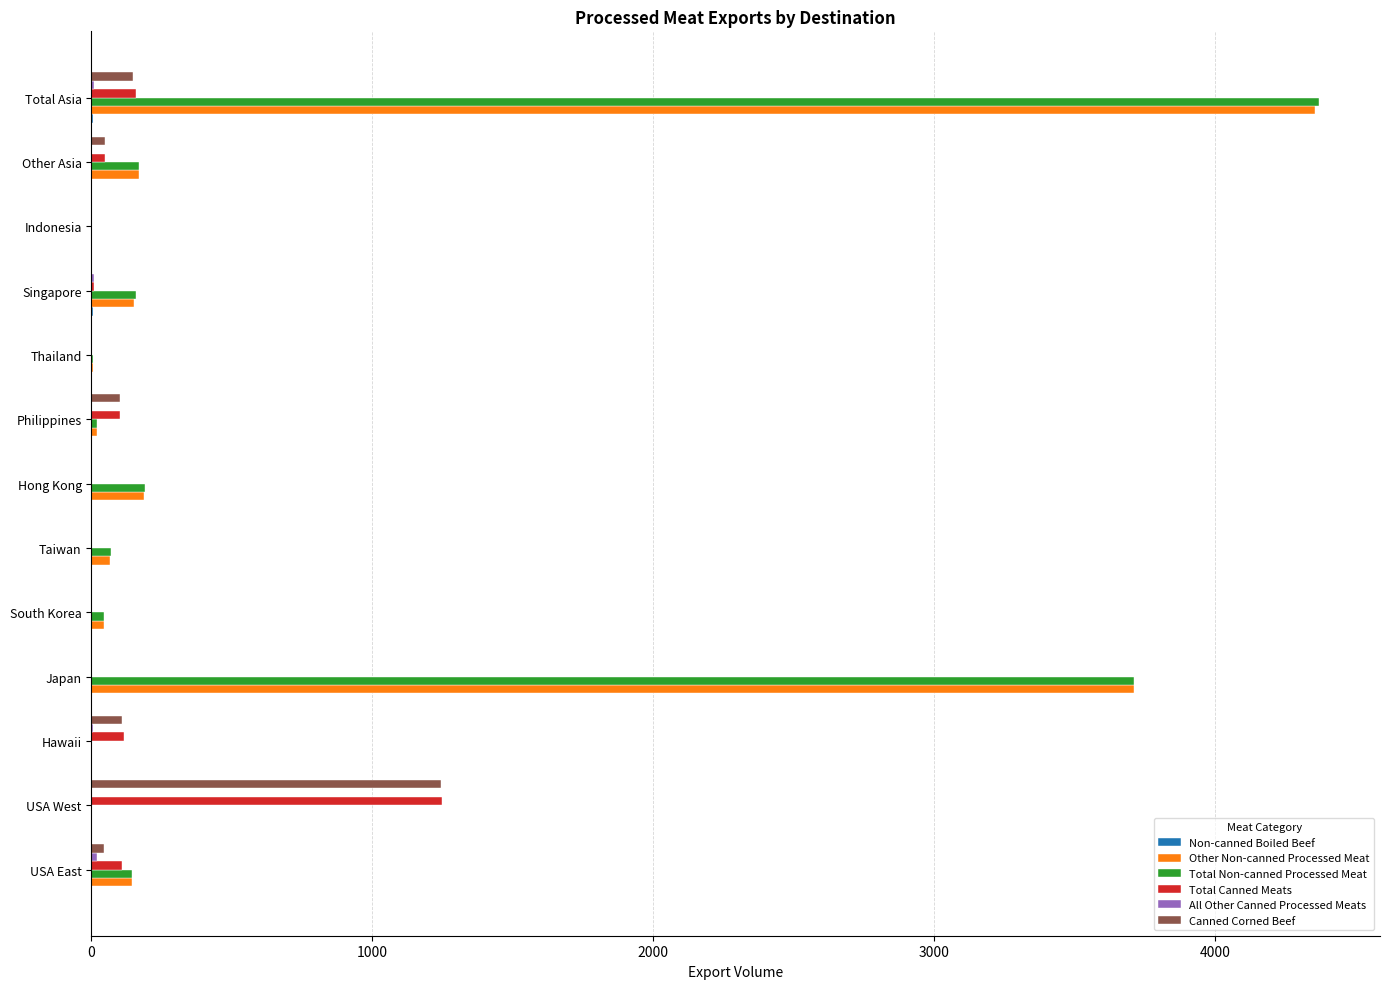

Which category has the highest value in the Total Canned Meats series?

USA West